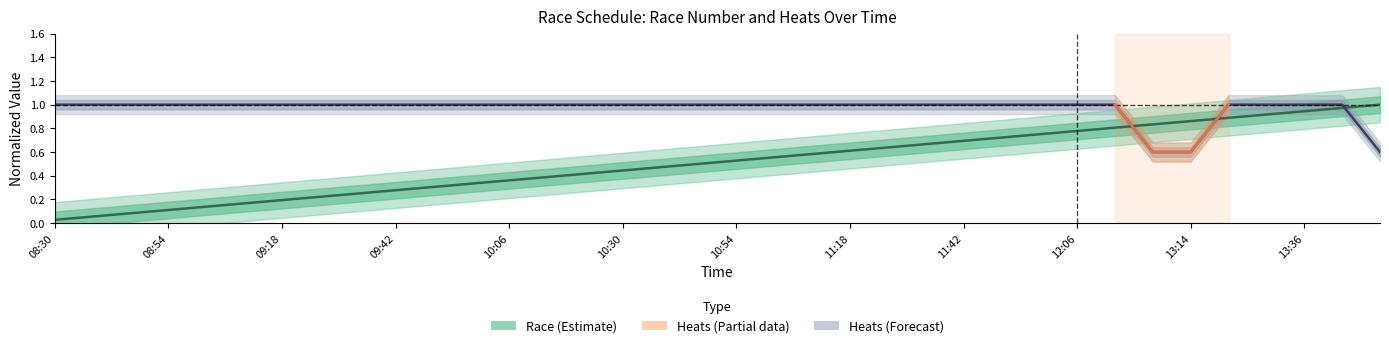

Where do Heats and Race first cross each other?

13:00 and 13:08